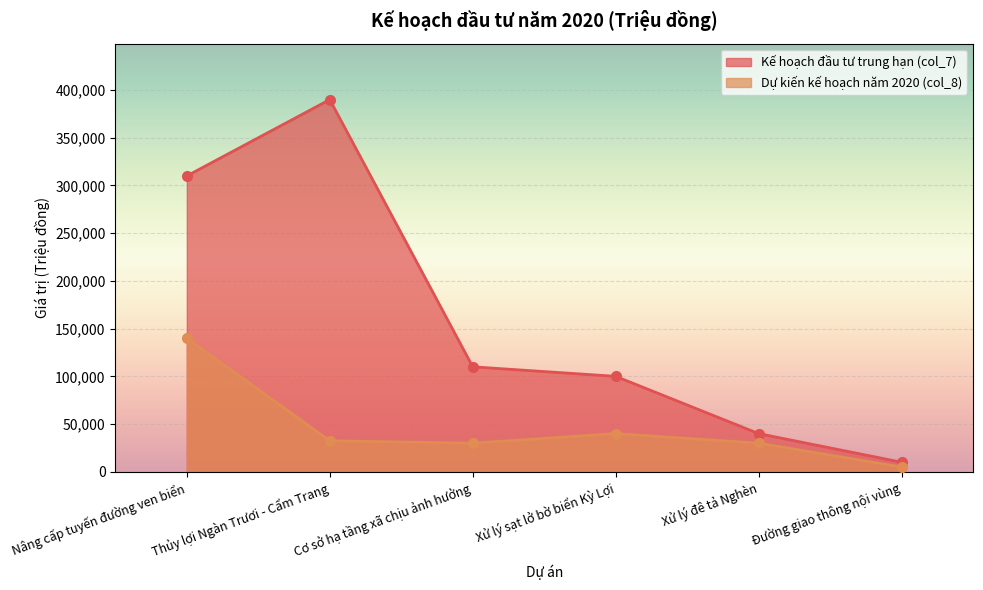

What is the label of the 1st point from the left?

Nâng cấp tuyến đường ven biển